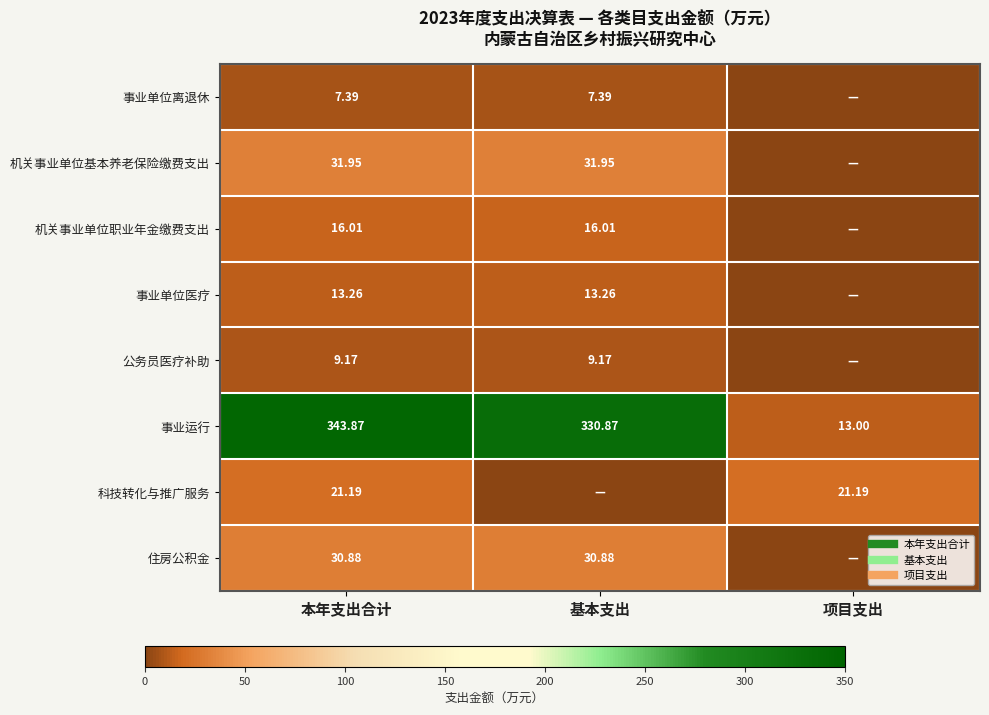

What is the difference between the highest and lowest values at 项目支出?

21.2